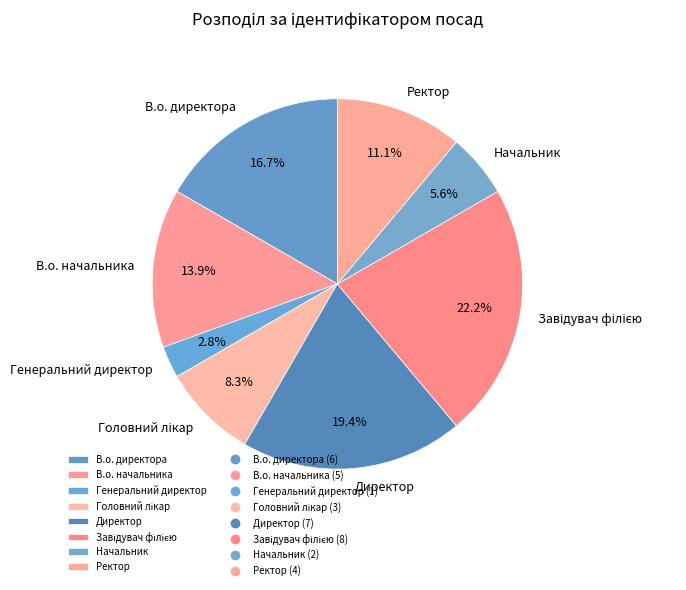

Which category has the smallest portion of the pie?

Генеральний директор